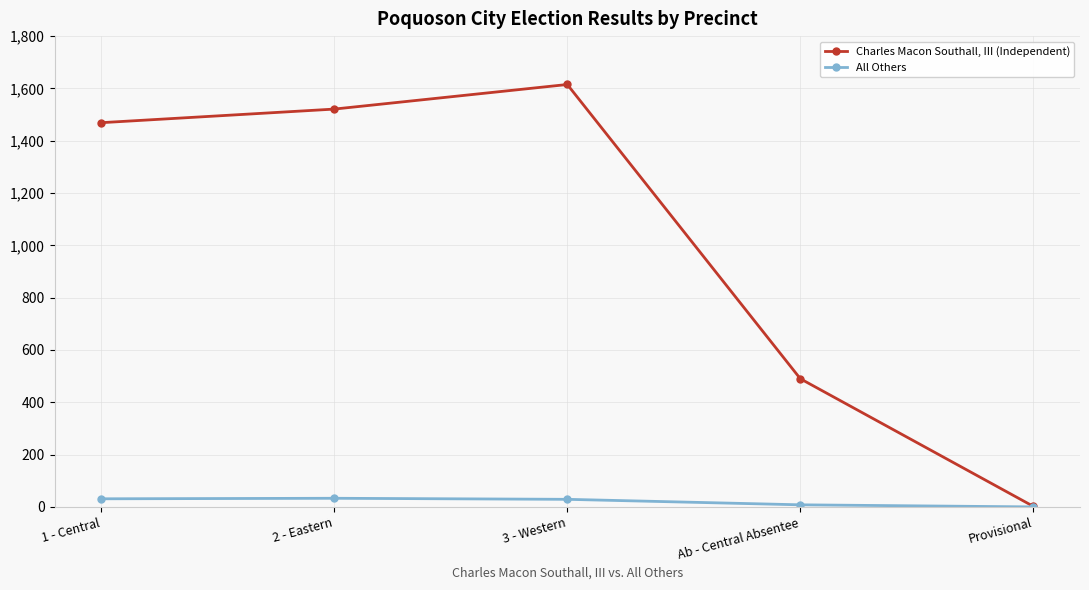

How many positive values does the All Others series have?

4